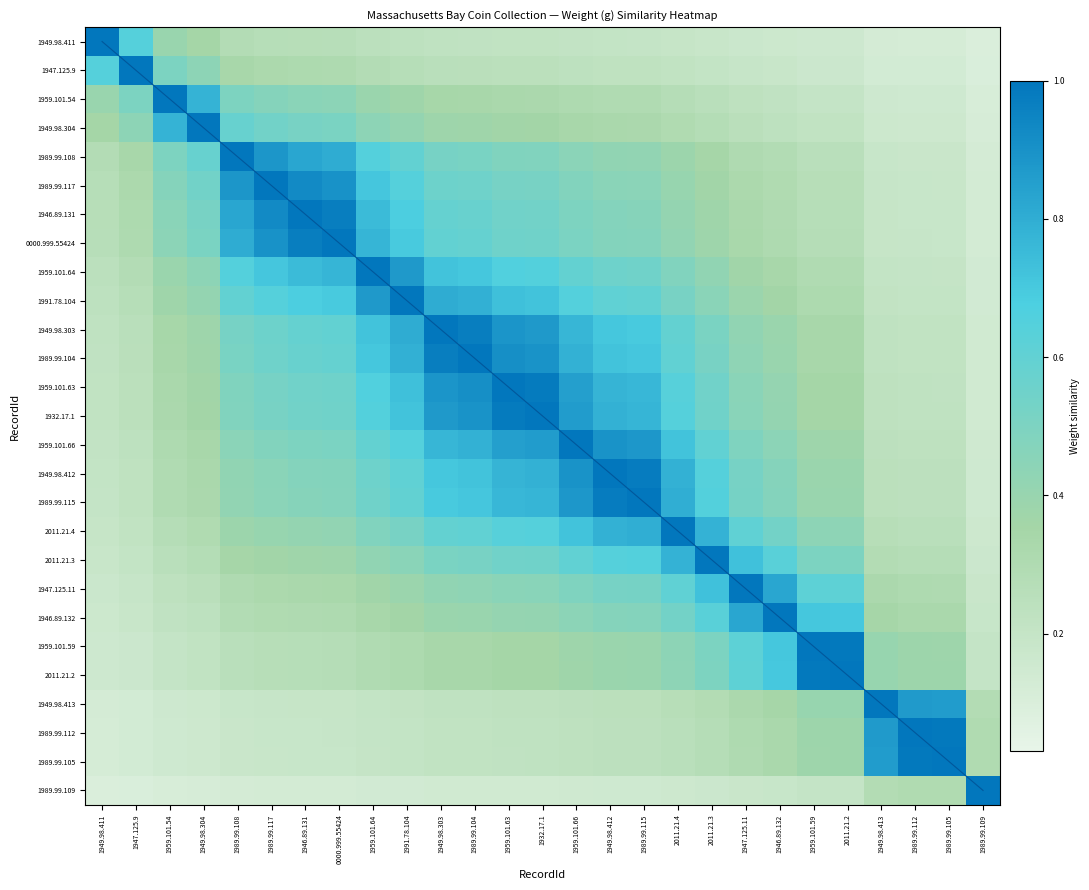

Is it true that 0000.999.55424 equals 0.3 at 1991.78.104?

False